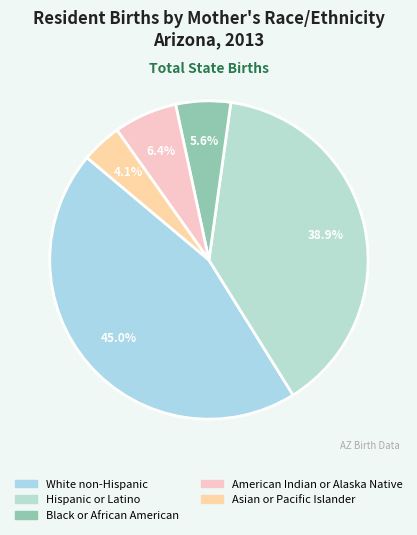

Rank the categories by value from lowest to highest.

Asian or Pacific Islander, Black or African American, American Indian or Alaska Native, Hispanic or Latino, White non-Hispanic